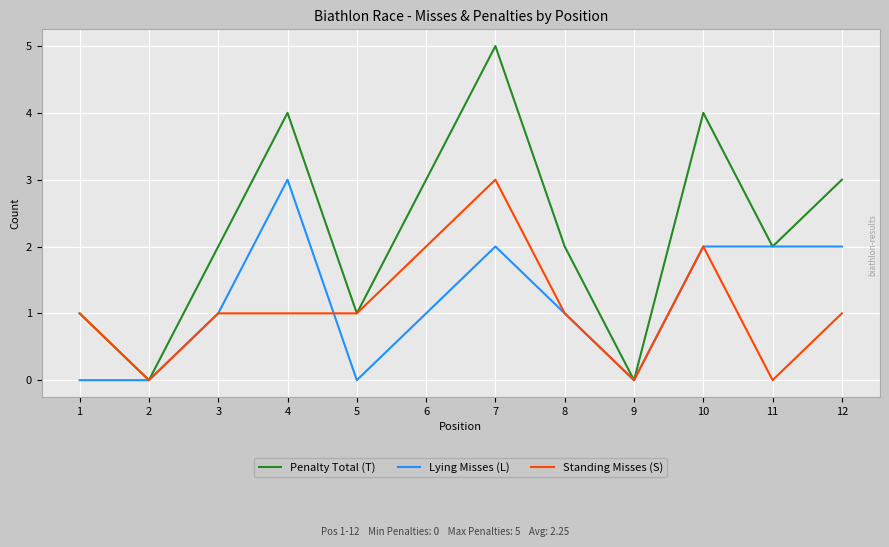

Count the Standing Misses (S) values in the range 1 to 2.

8